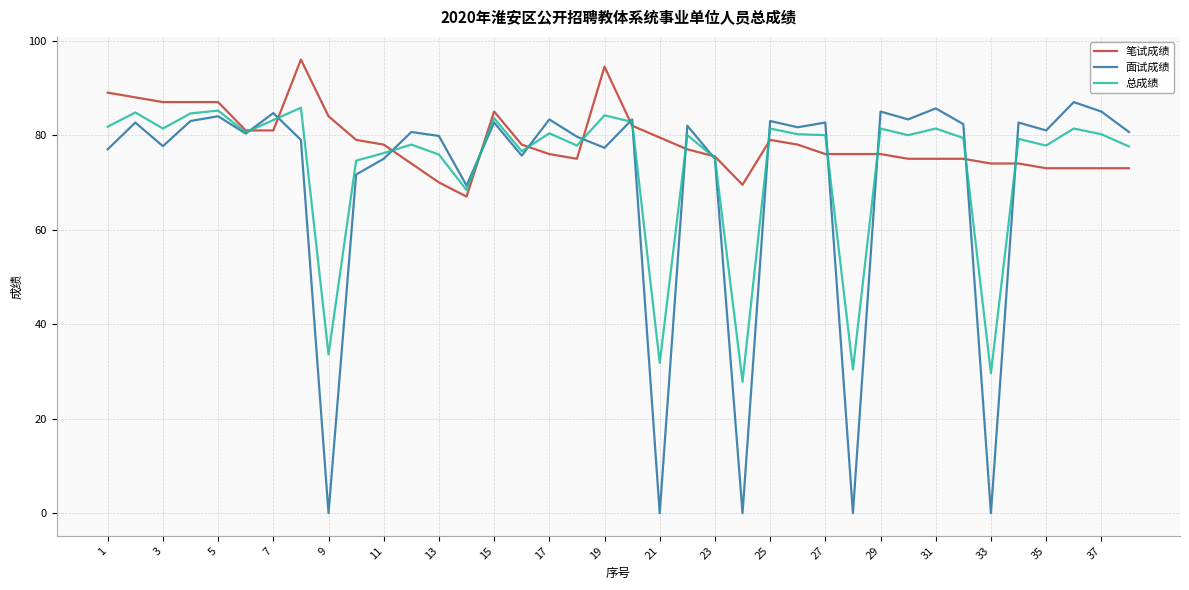

Which series has the widest spread of values?

面试成绩